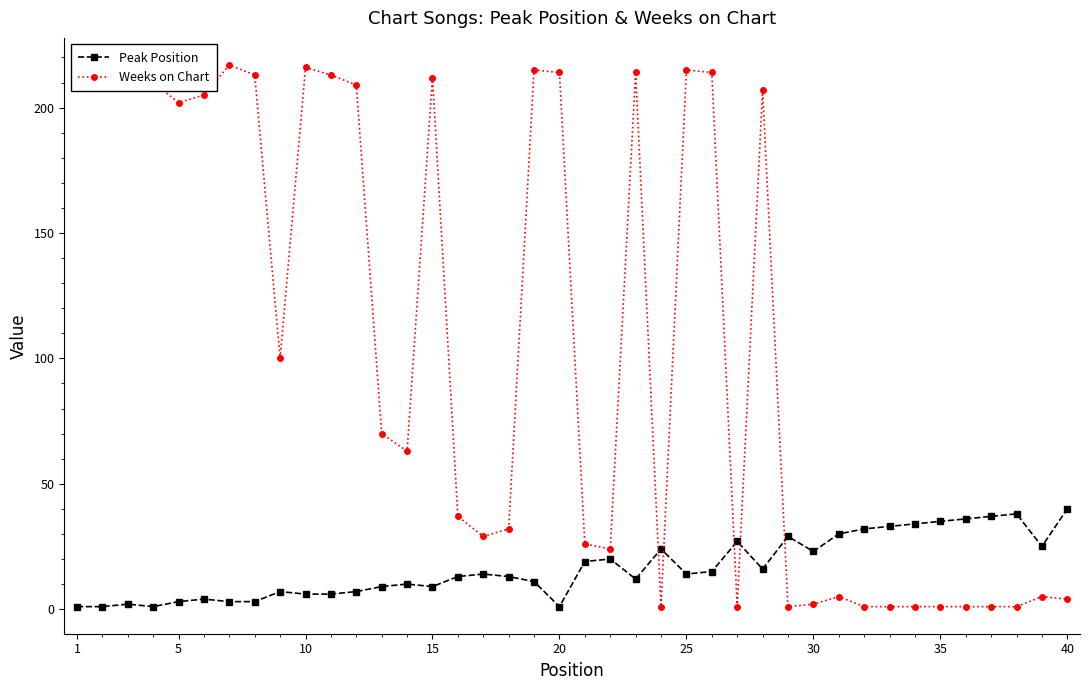

The value of Peak Position at 31 is 15. True or false?

False